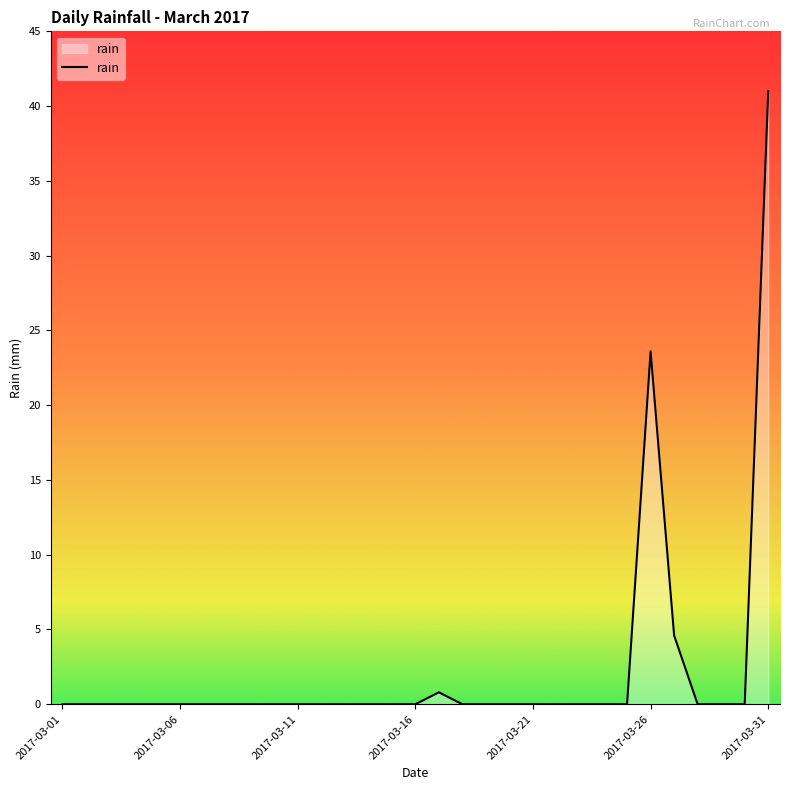

Which category has the lowest value across all series?

2017-03-01